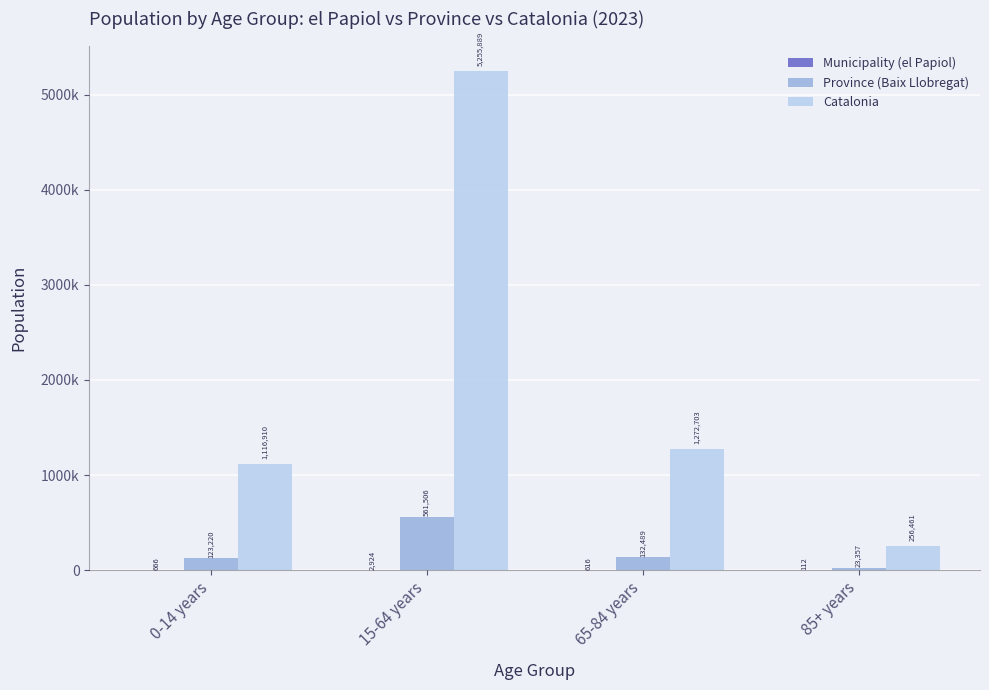

Does the chart contain stacked bars?

No